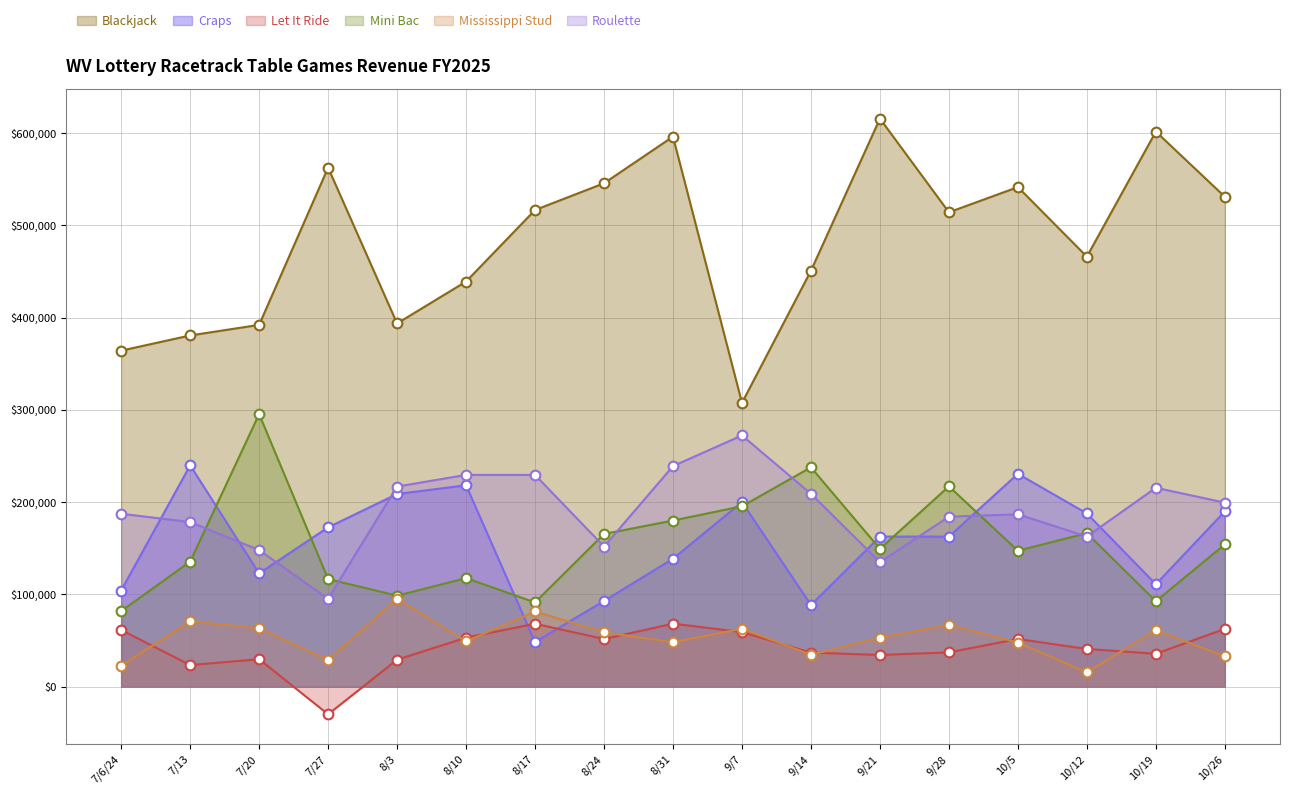

What is the approximate value of Craps at 8/31?

138562.0